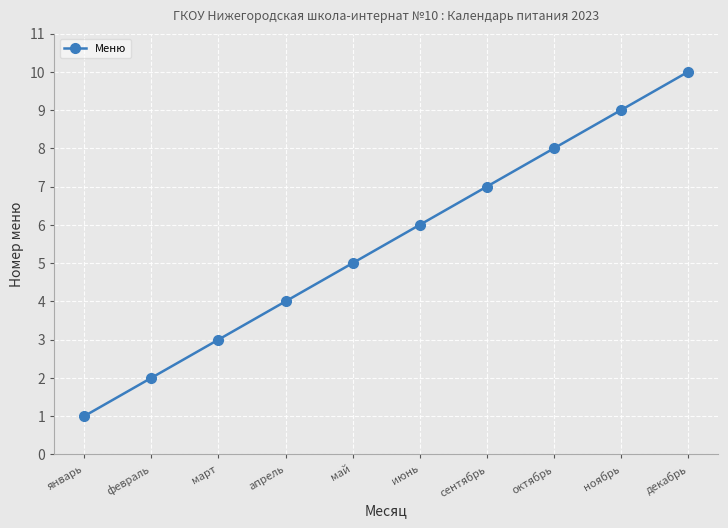

Approximately how many times larger is the value at сентябрь compared to ноябрь?

0.8